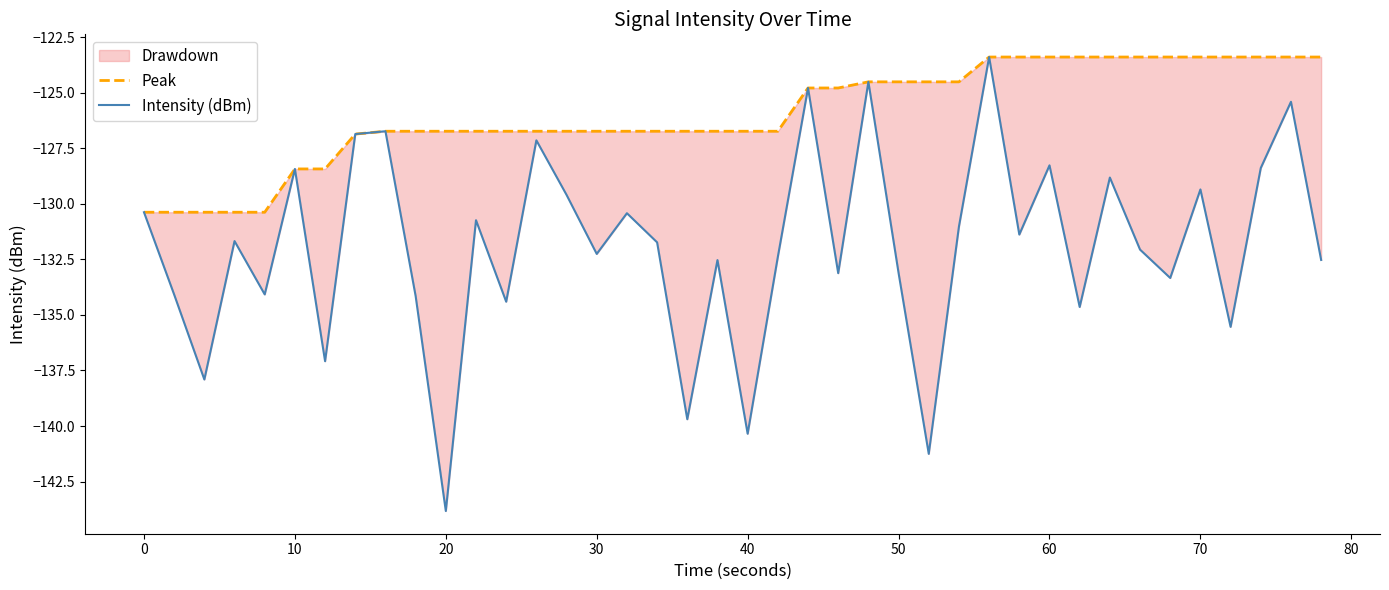

How many data points in Intensity (dBm) are above -131?

16